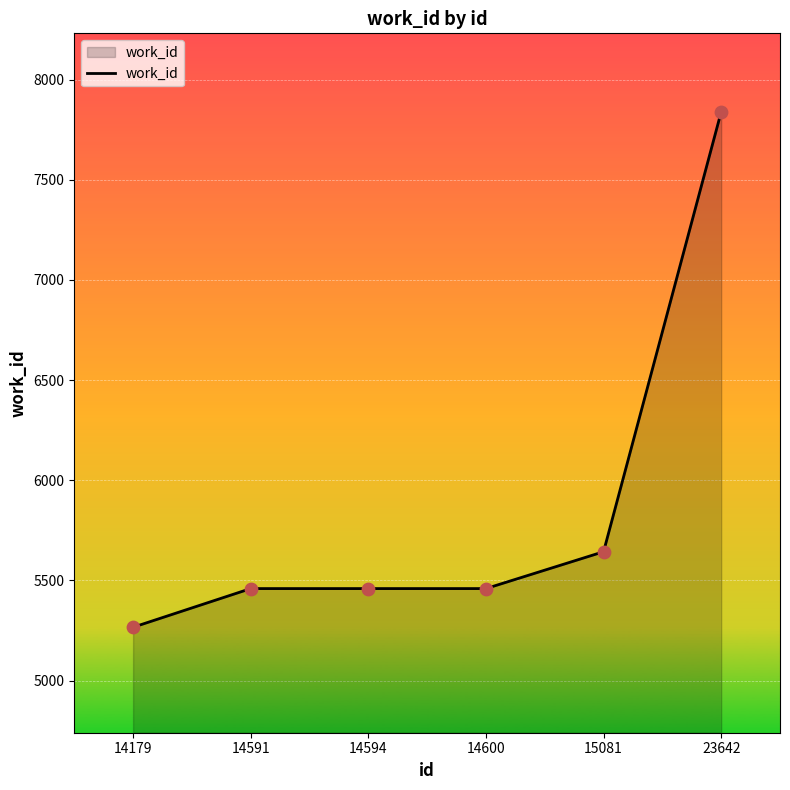

Between 23642 and 15081, which is larger?

23642